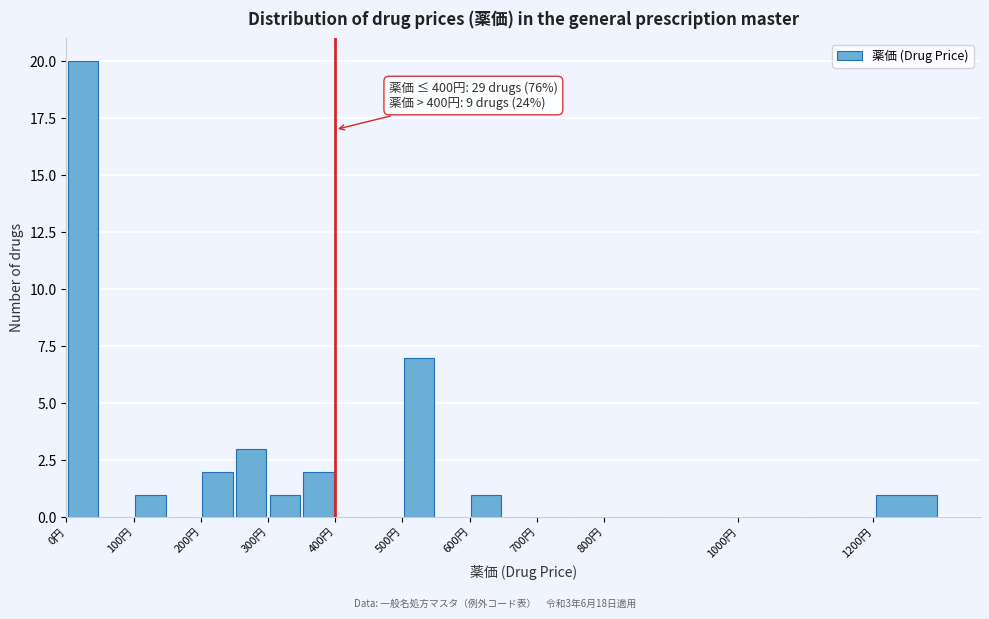

Over which range of the x-axis is the bar tallest?

0 to 50